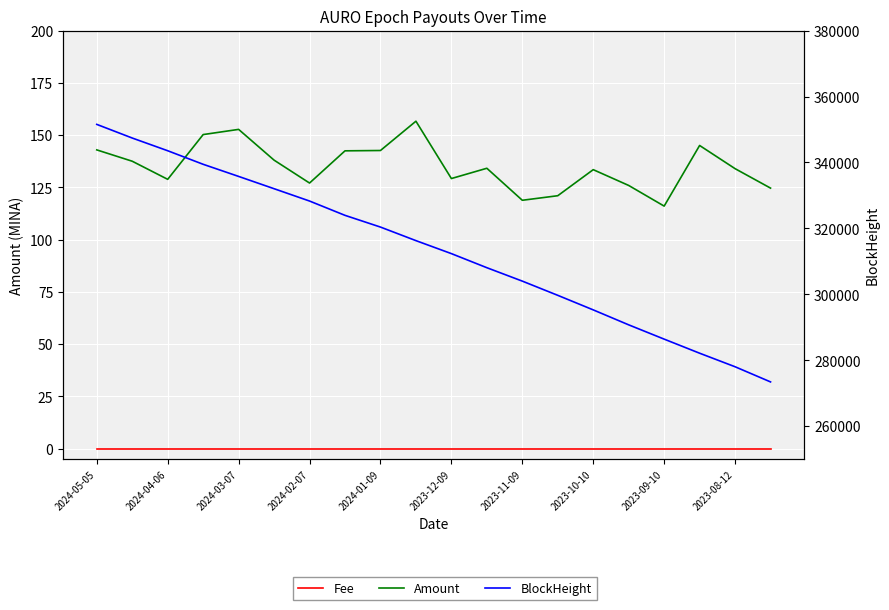

Reading left to right, what are all the values shown in this chart?

Fee: 0.0	0.0	0.0	0.0	0.0	0.0	0.0	0.0	0.0	0.0	0.0	0.0	0.0	0.0	0.0	0.0	0.0	0.0	0.0	0.0
Amount: 142.9	137.5	128.9	150.3	152.7	138.0	127.1	142.5	142.6	156.7	129.2	134.1	118.8	121.0	133.5	125.9	116.1	145.0	134.0	124.7
BlockHeight: 351549.0	347410.0	343555.0	339443.0	335767.0	332040.0	328300.0	323959.0	320404.0	316292.0	312352.0	308080.0	304010.0	299700.0	295285.0	290748.0	286417.0	282146.0	278036.0	273439.0